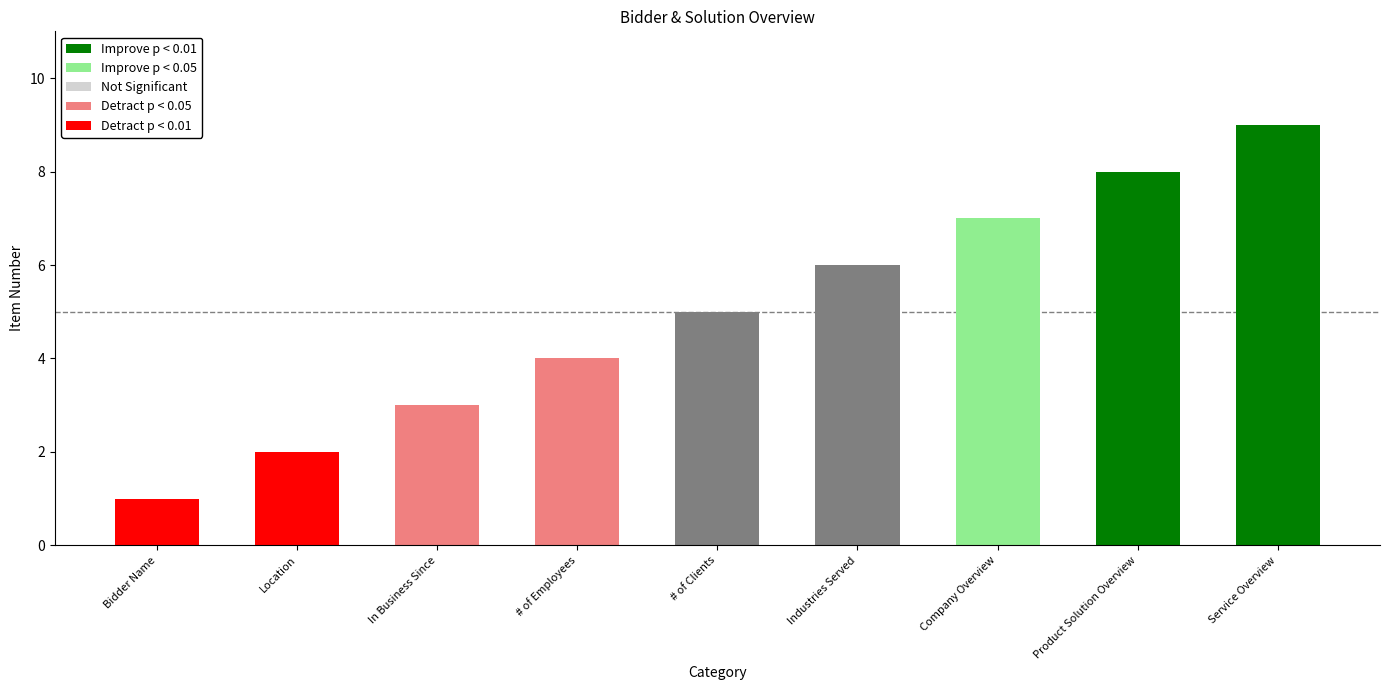

Is it true that the value at # of Employees is 4?

True